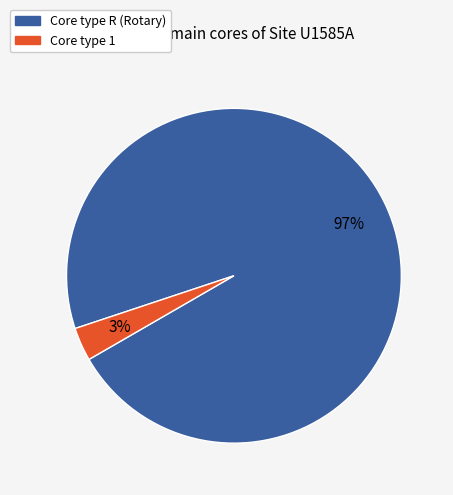

To the nearest percent, what is the average slice percentage?

50%